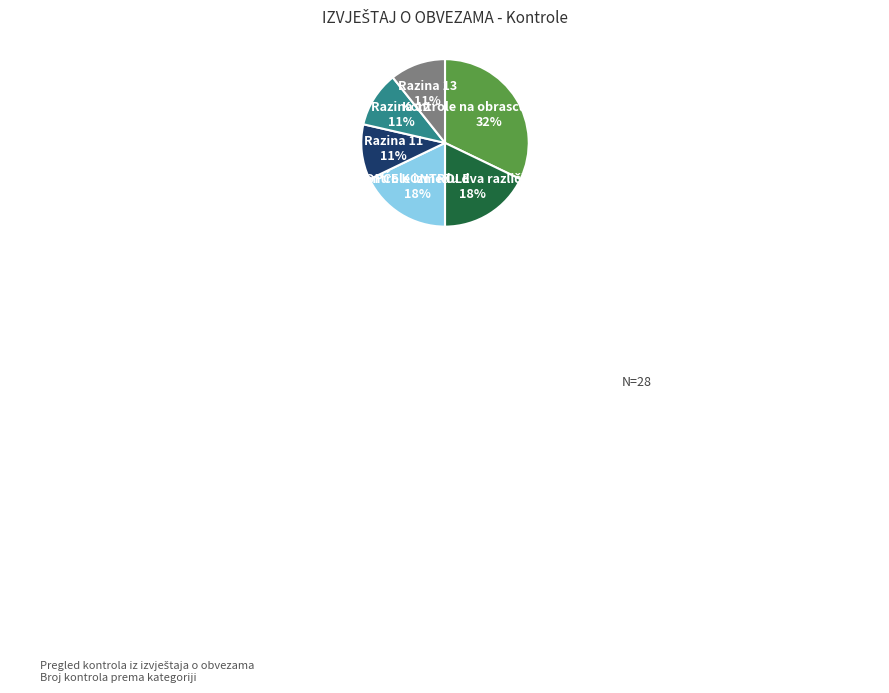

Count the number of slices in the pie.

6